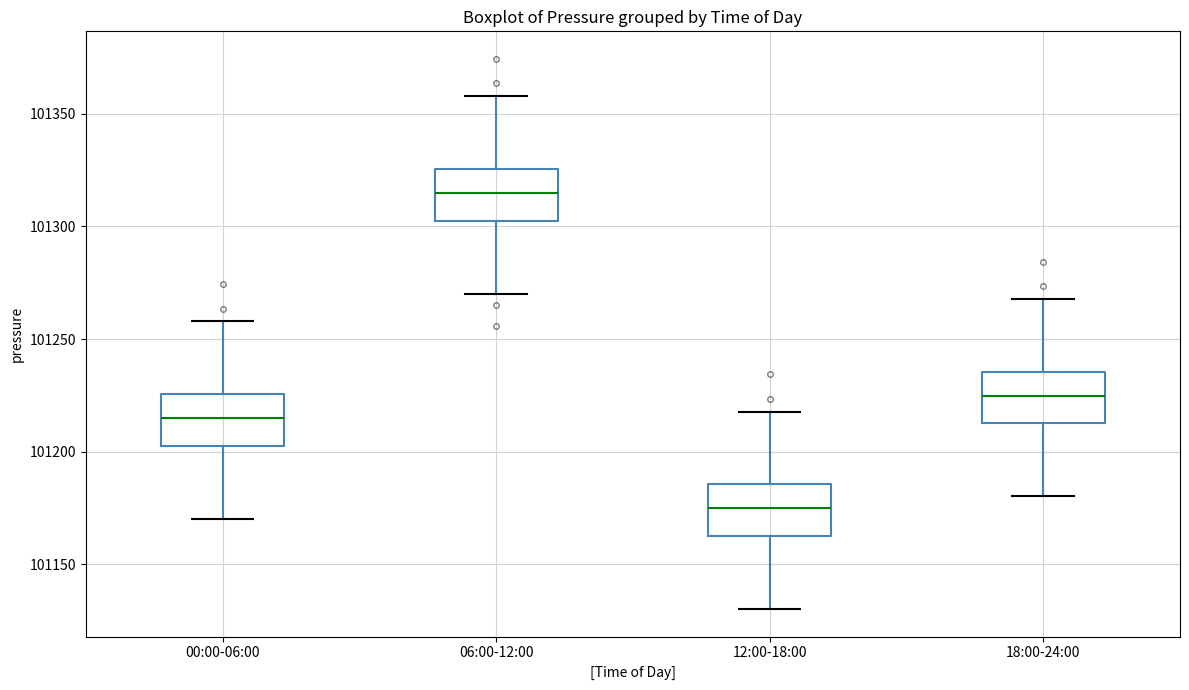

Which box has the highest median line?

06:00-12:00